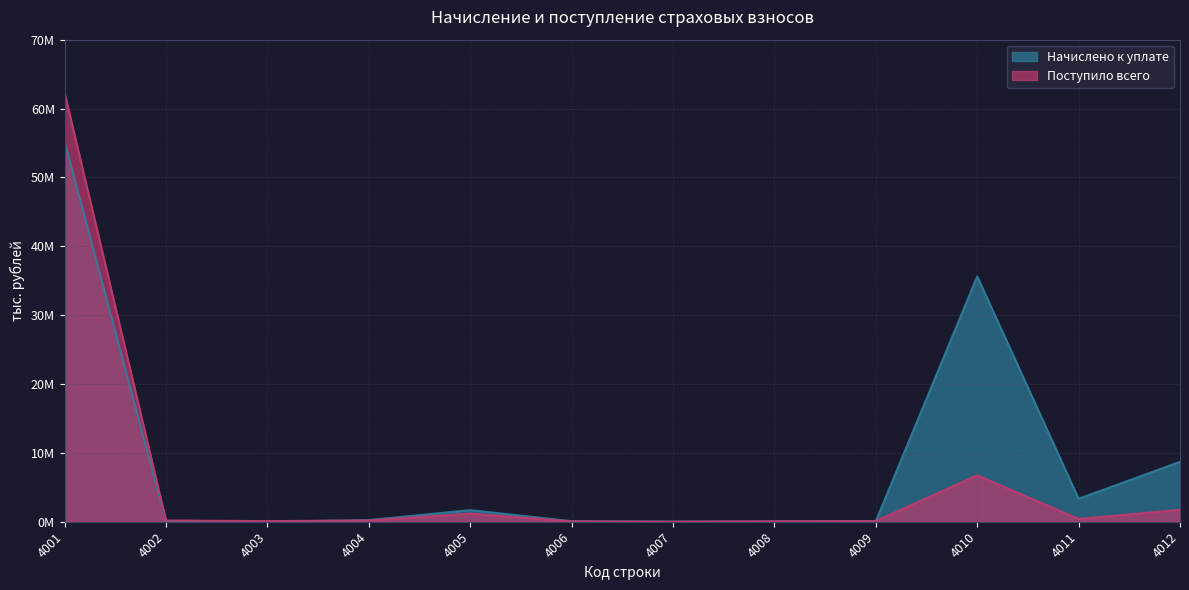

What is the sum of all Начислено к уплате values?

104972519